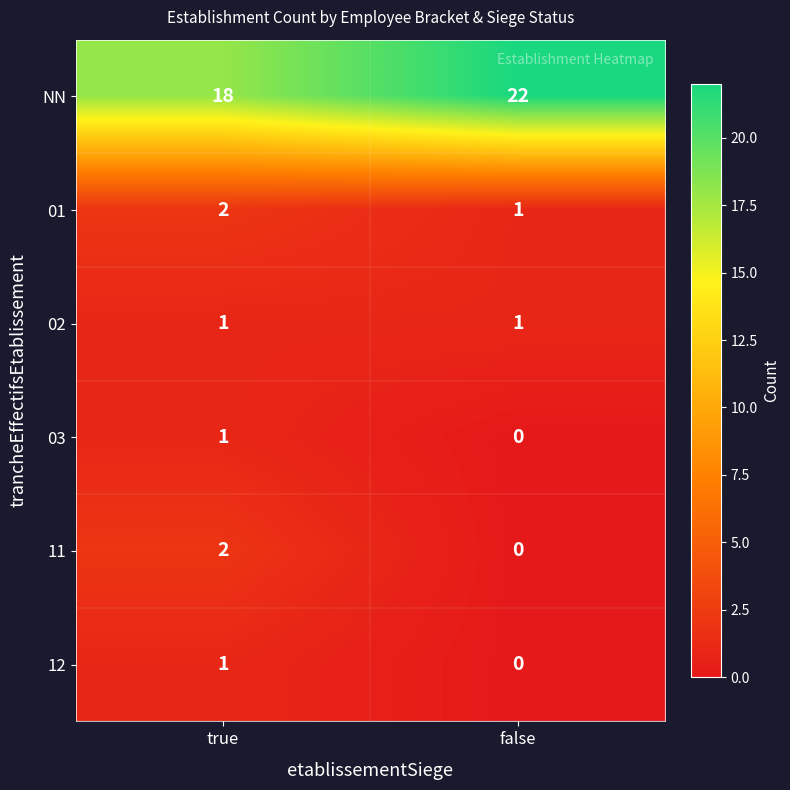

What is the difference between the maximum and minimum values in the NN series?

4